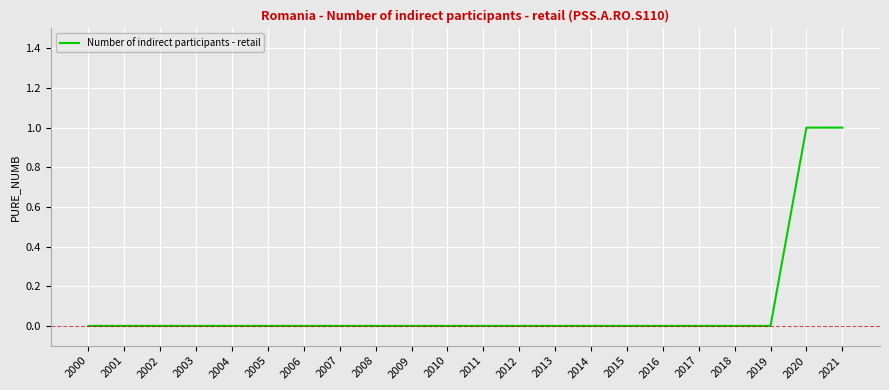

The chart shows a value of 0 at 2002. True or false?

True